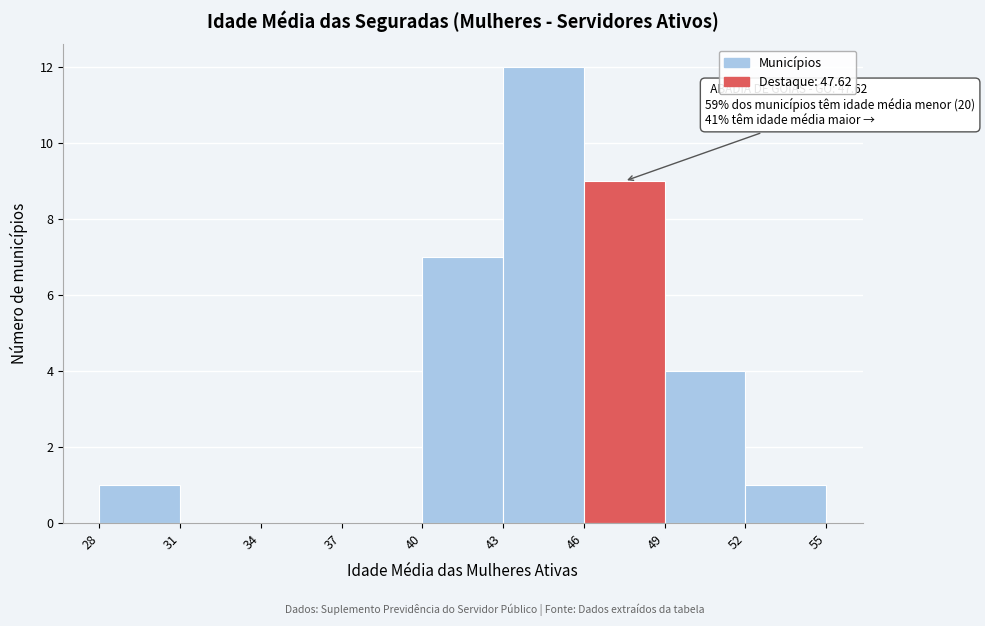

Which range on the x-axis has the tallest bar?

43 to 46